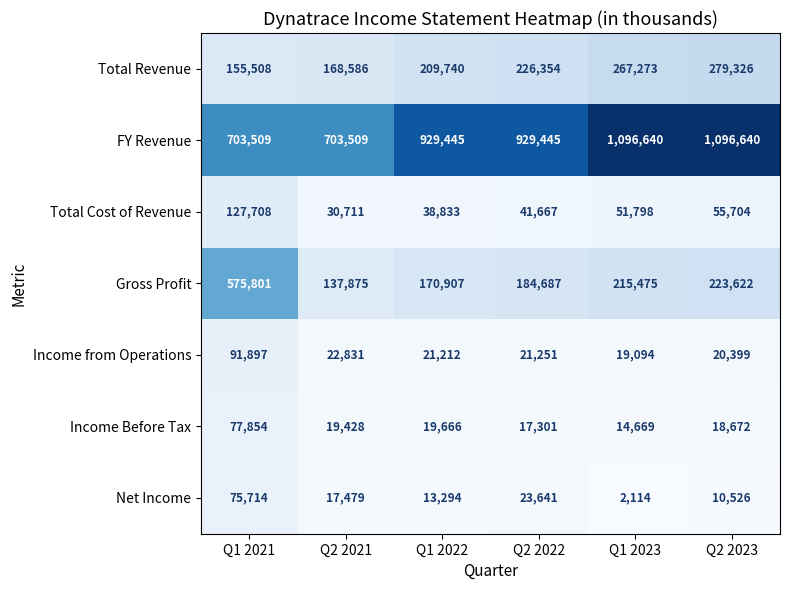

What is the approximate value of Net Income at Q2 2023, to the nearest 100?

10500